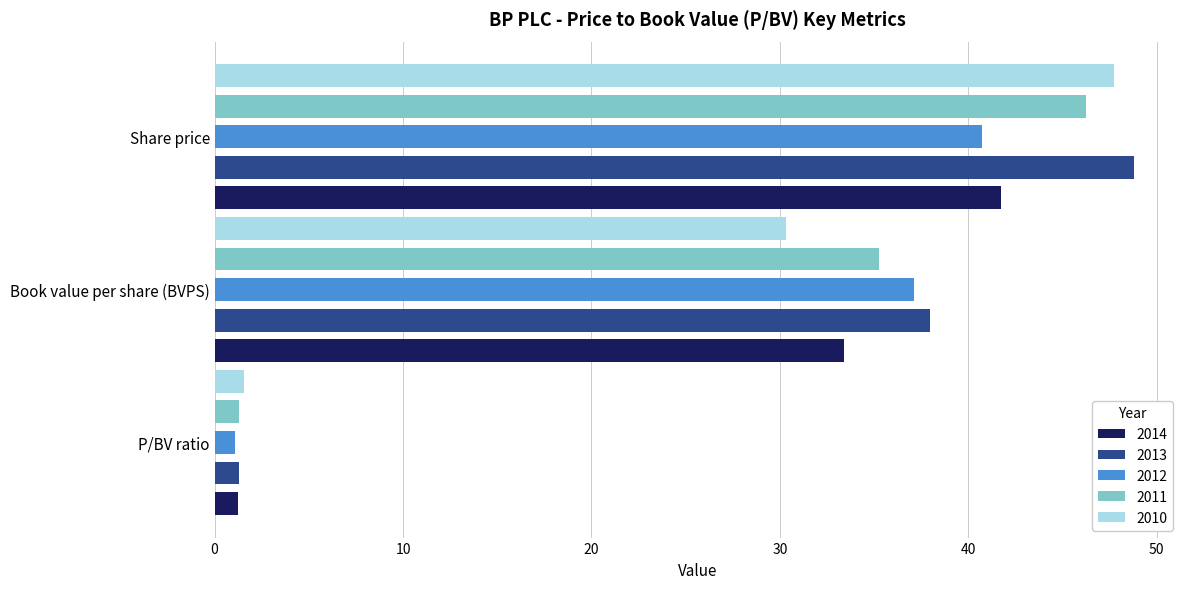

The value of 2014 at Book value per share (BVPS) is 19.3. True or false?

False